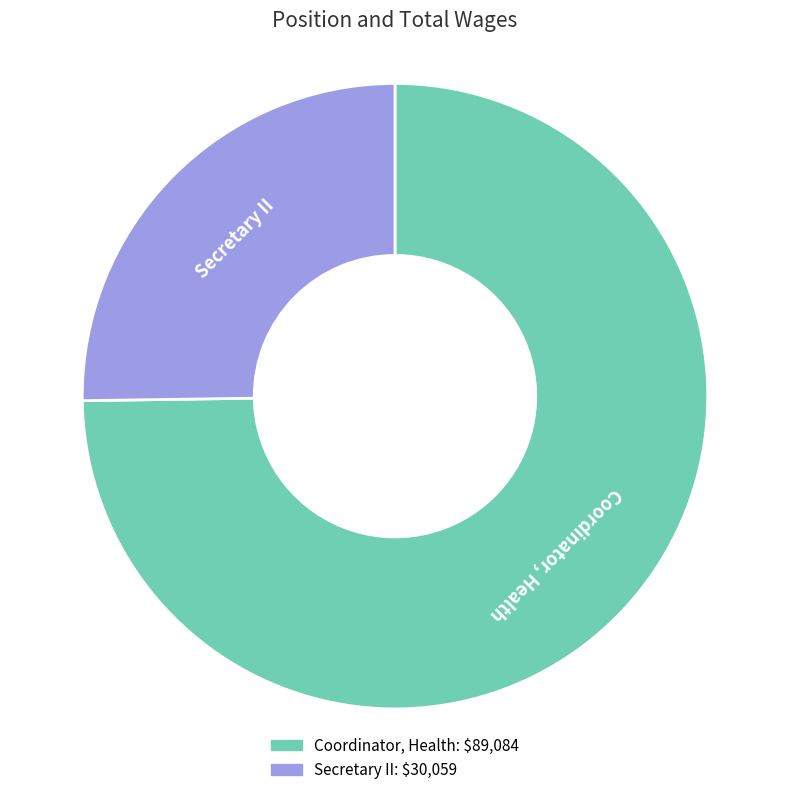

Rank the categories by value from highest to lowest.

Coordinator, Health, Secretary II